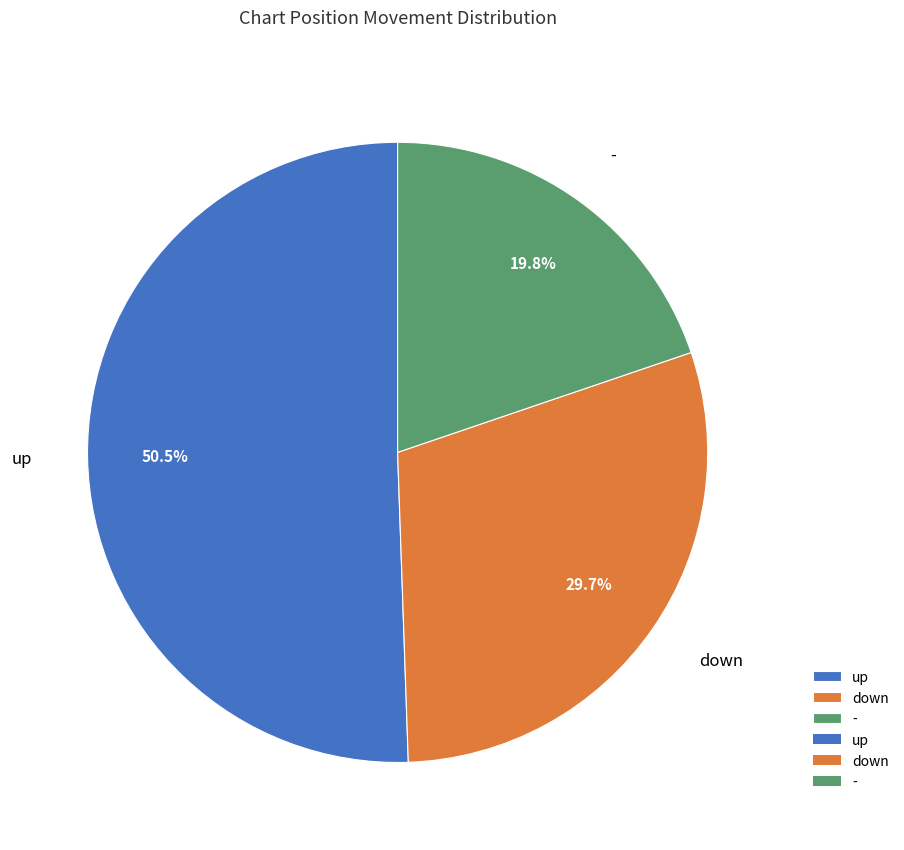

Rank the categories by value from lowest to highest.

-, down, up